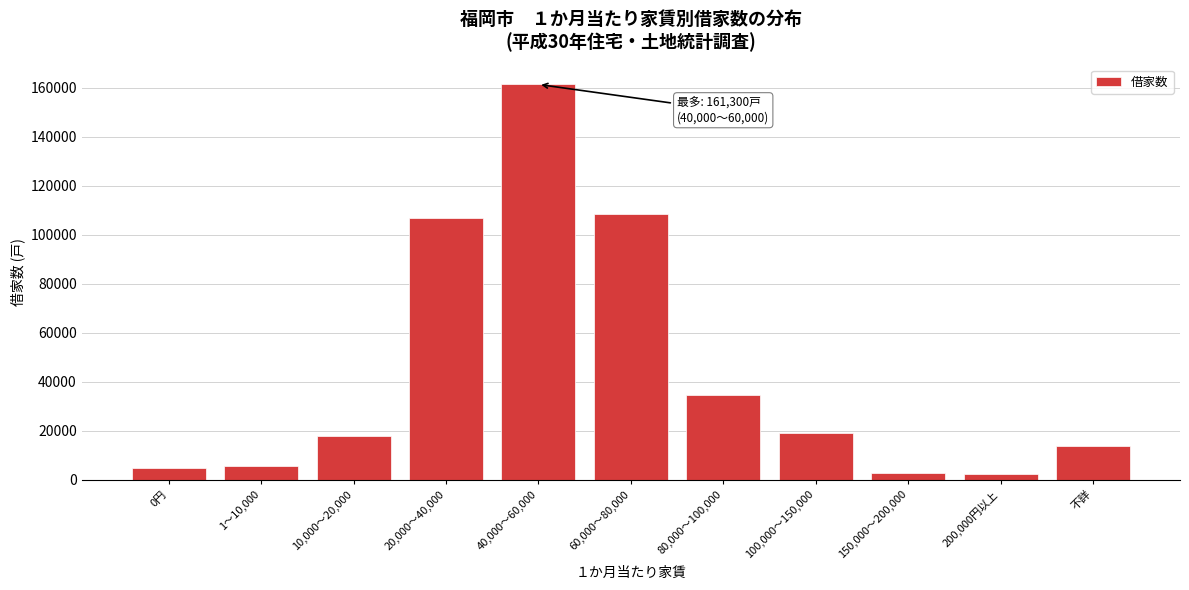

Approximately how many times larger is the value at 不詳 compared to 1～10,000?

2.4